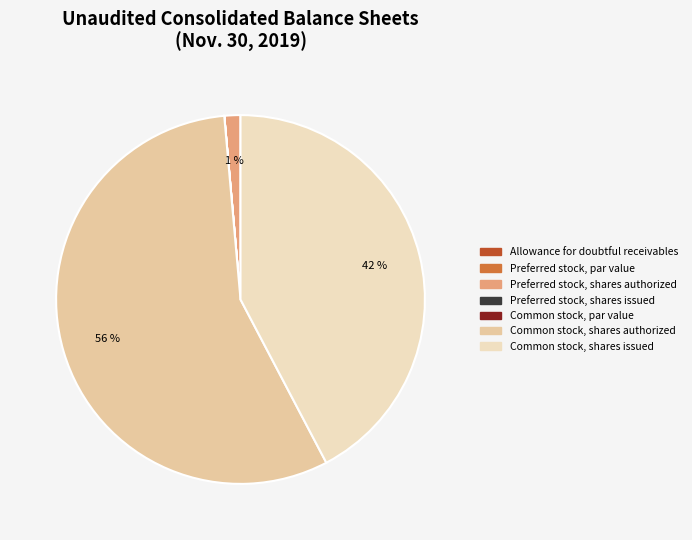

What is the change in value from Allowance for doubtful receivables to Preferred stock, shares issued?

-752.0